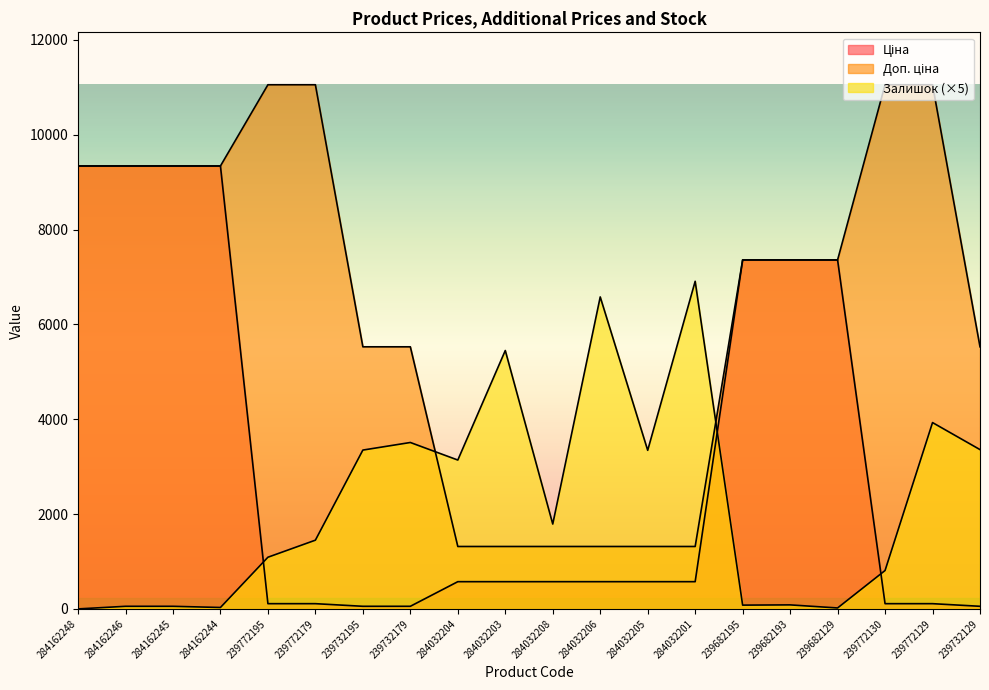

Which category has the highest value across all series?

239772195